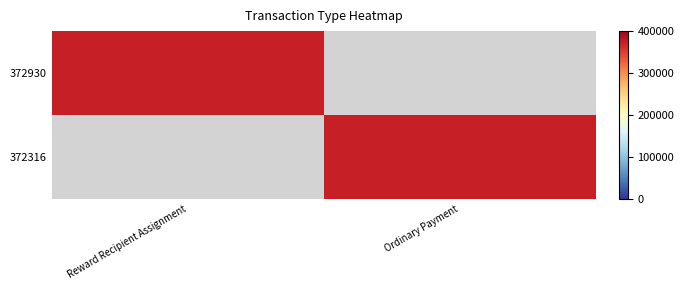

Which series has the widest spread of values?

372930